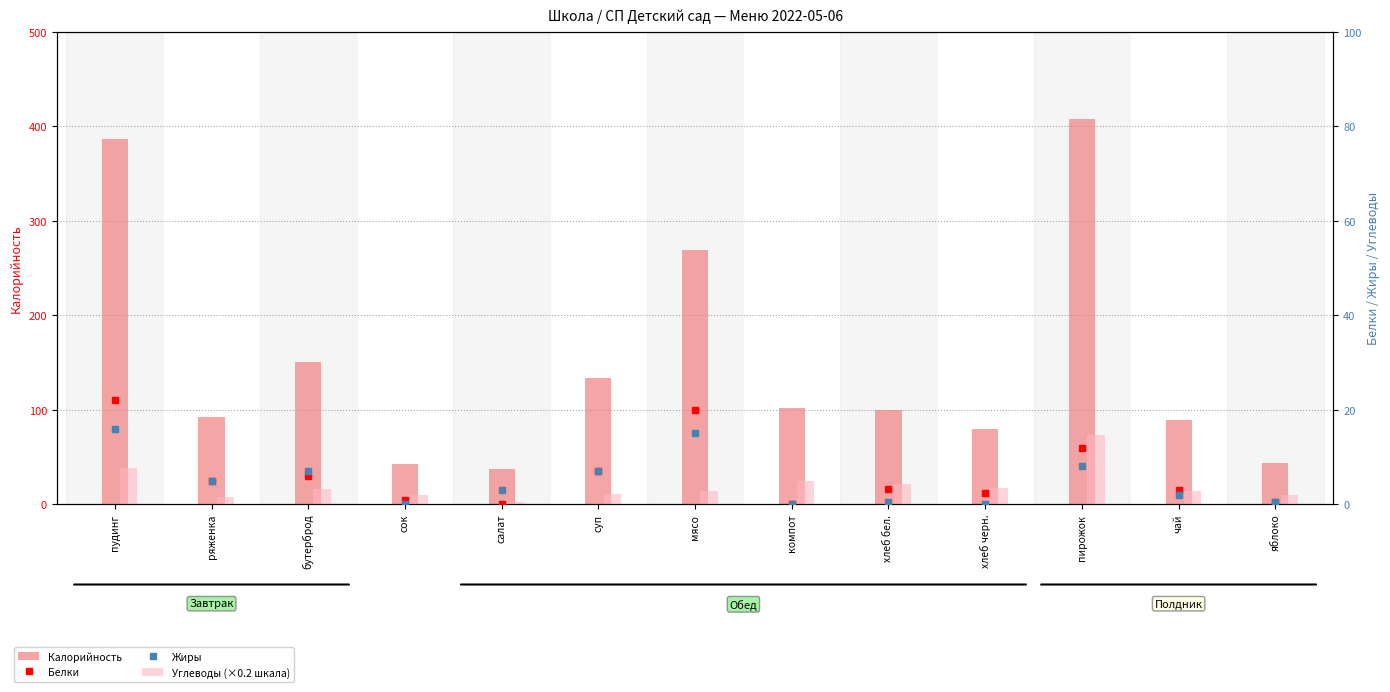

At how many categories does at least one series exceed 78?

10